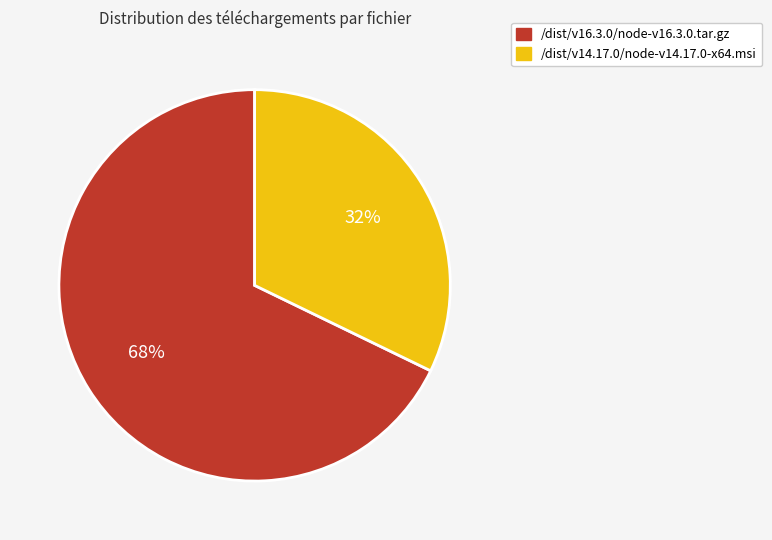

What is the ratio of the value at /dist/v14.17.0/node-v14.17.0-x64.msi to the value at /dist/v16.3.0/node-v16.3.0.tar.gz?

0.5